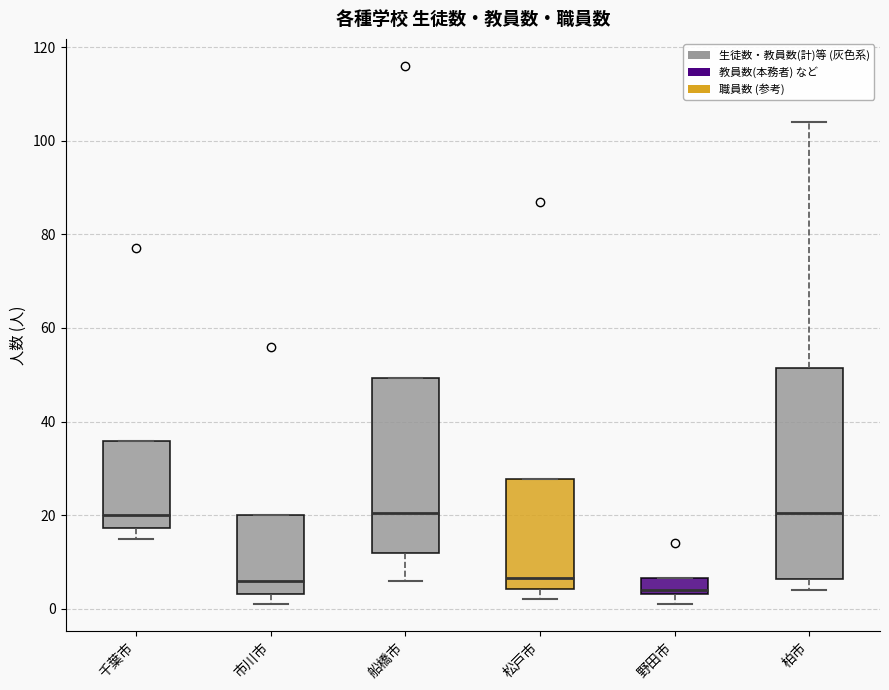

Which box has the lowest median line?

野田市